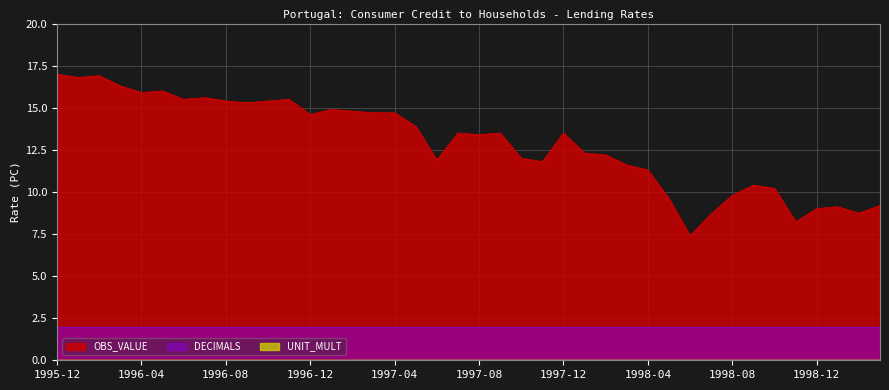

At 1996-03, list the series in order from smallest to largest.

UNIT_MULT, DECIMALS, OBS_VALUE